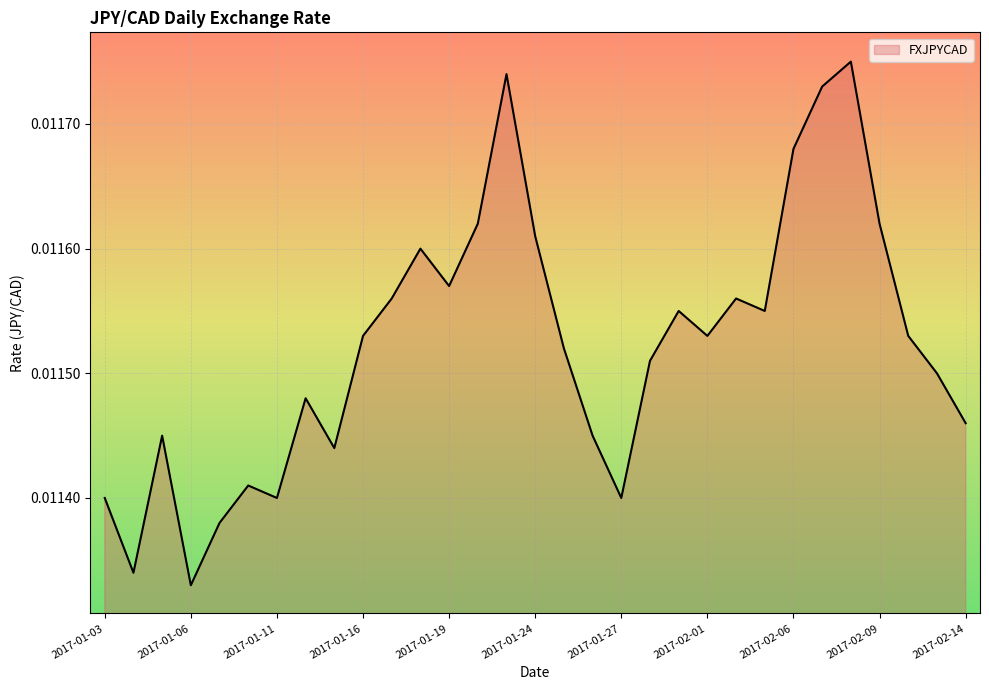

How many lines are shown in the chart?

1